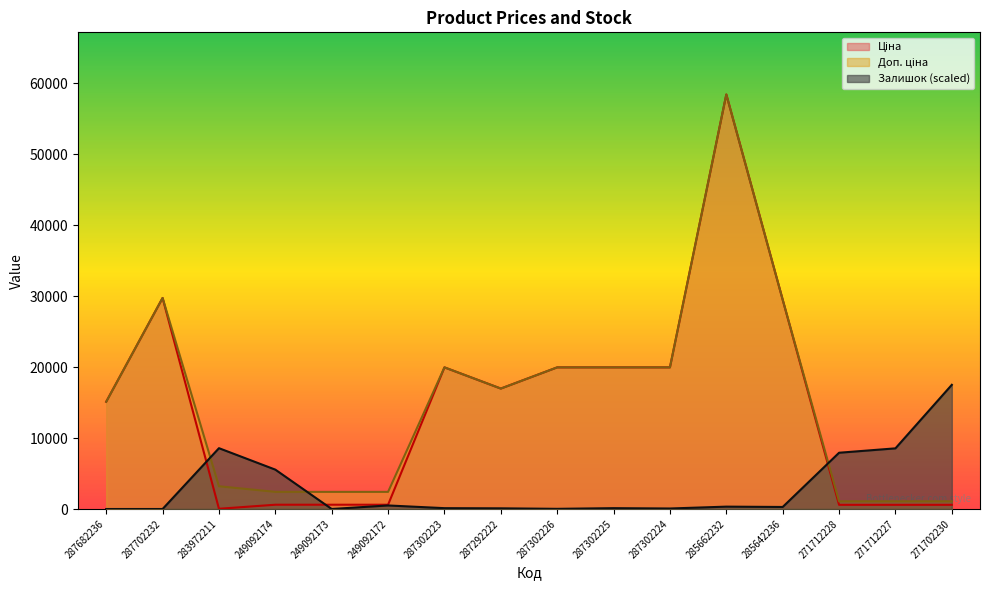

What is the value of the Ціна point at the 2nd from the left?

29747.2